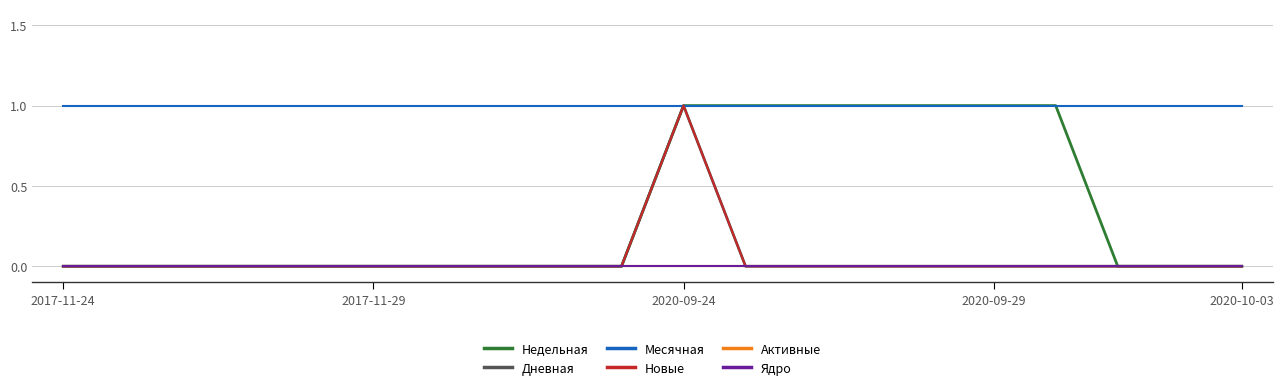

True or false: Новые and Месячная cross at least once.

False